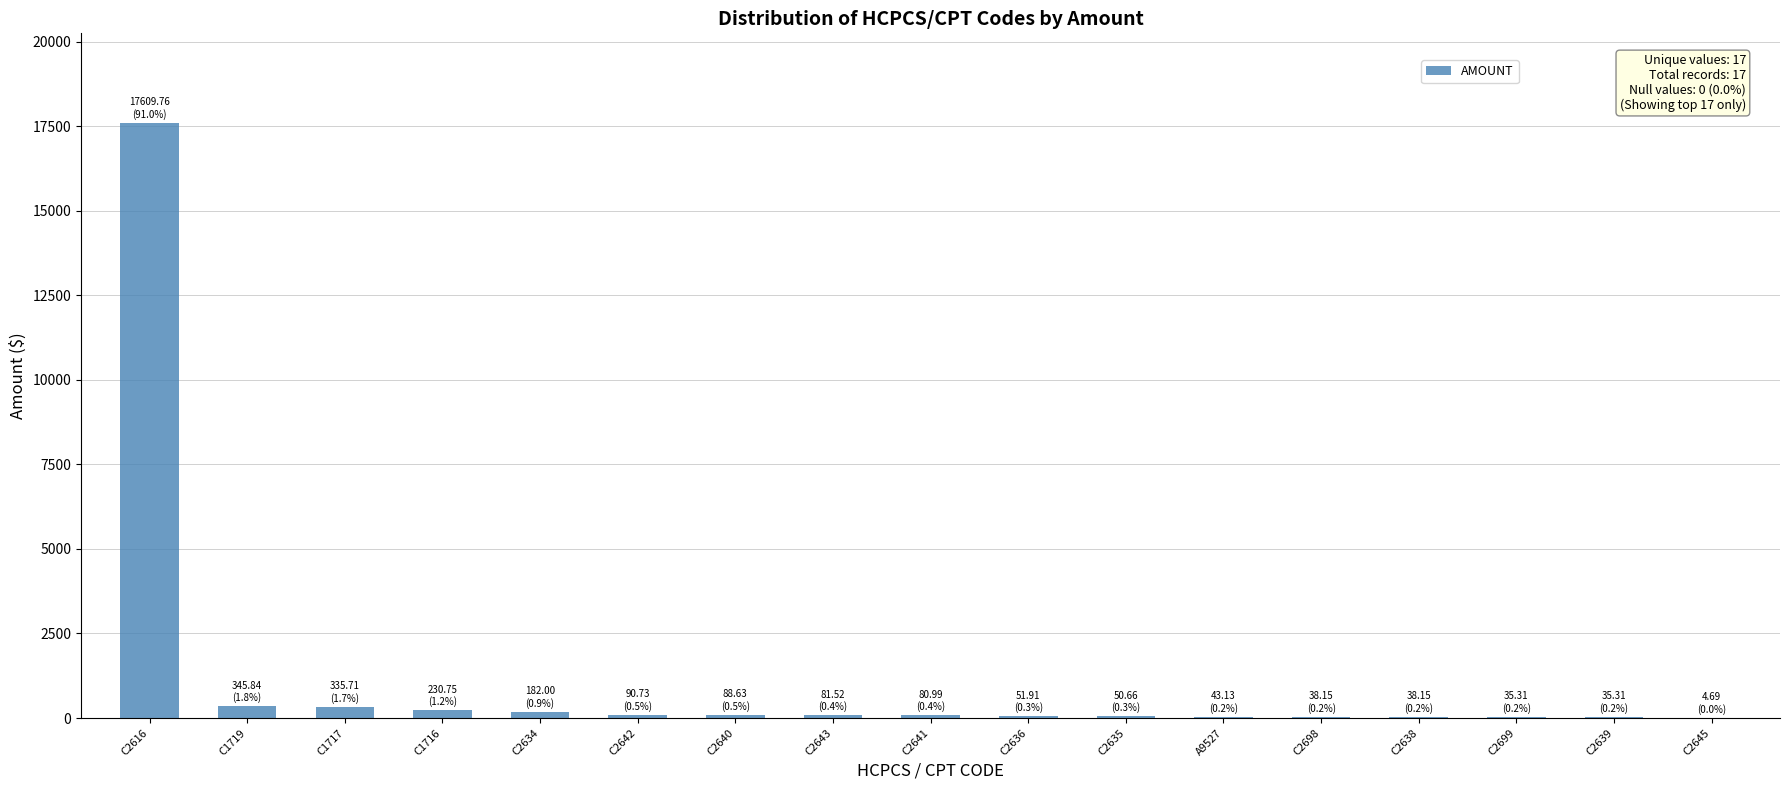

What is the greatest value displayed?

17609.8